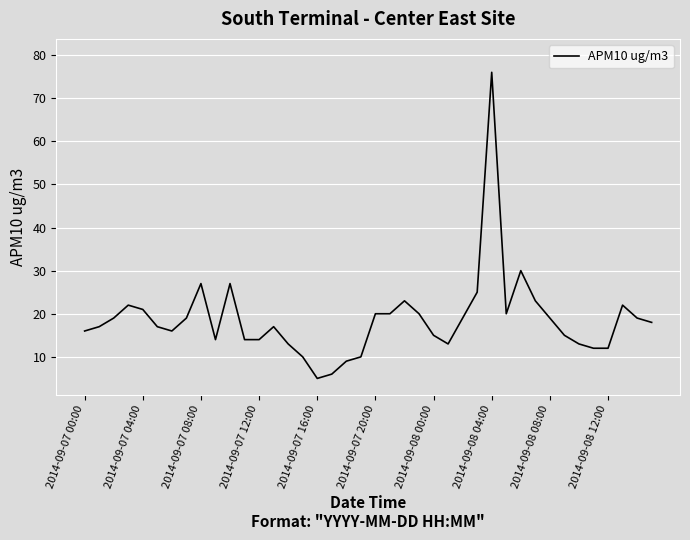

How many lines are shown in the chart?

1